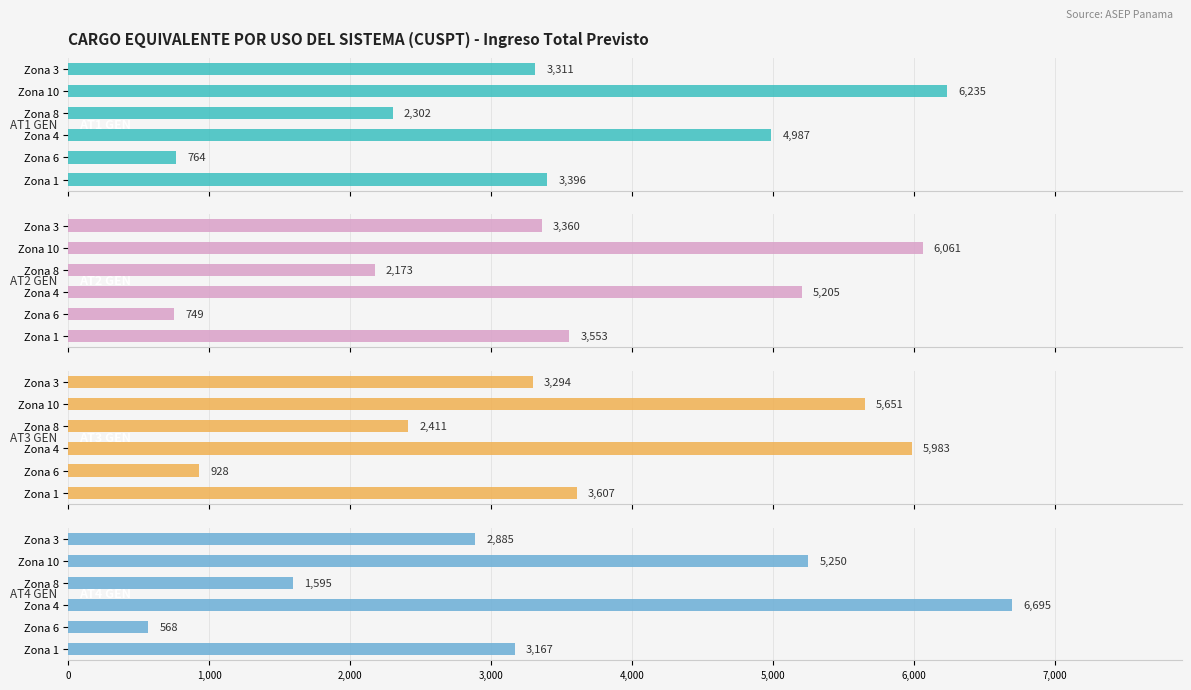

Which series changed the most between Zona 6 and Zona 10?

AT1 GEN